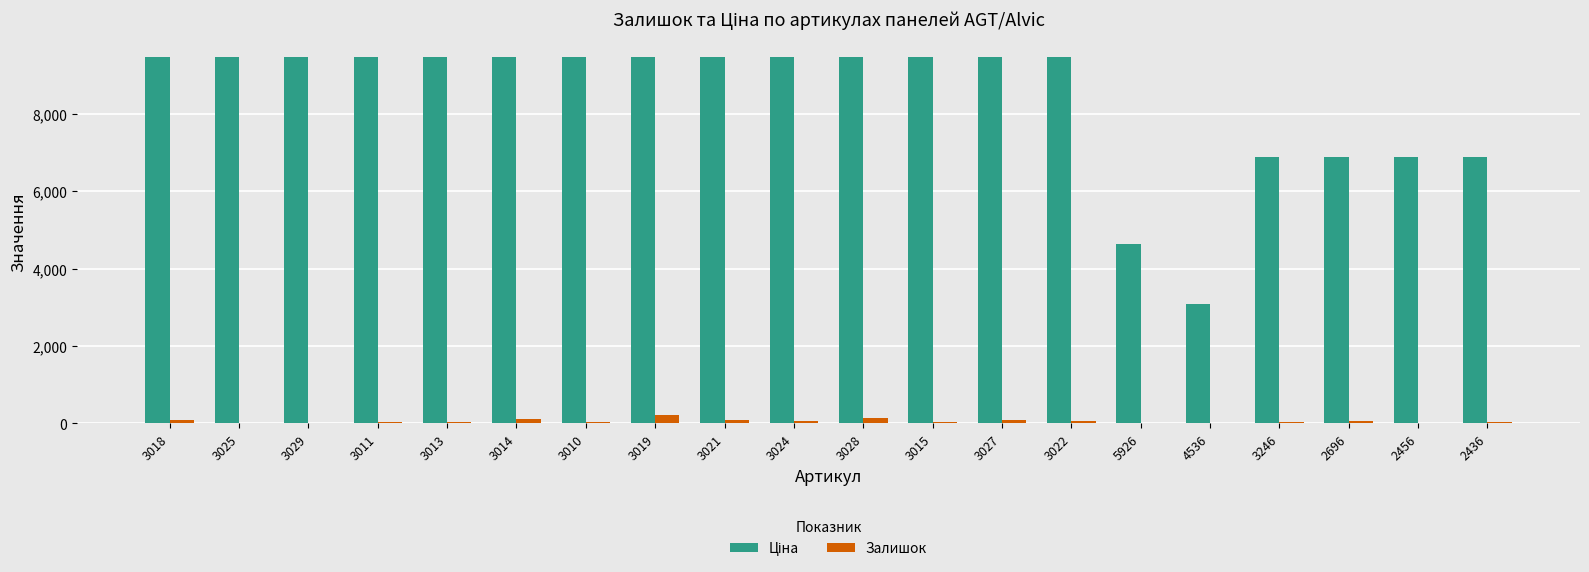

What is the total value across all series at 4536?

3091.2